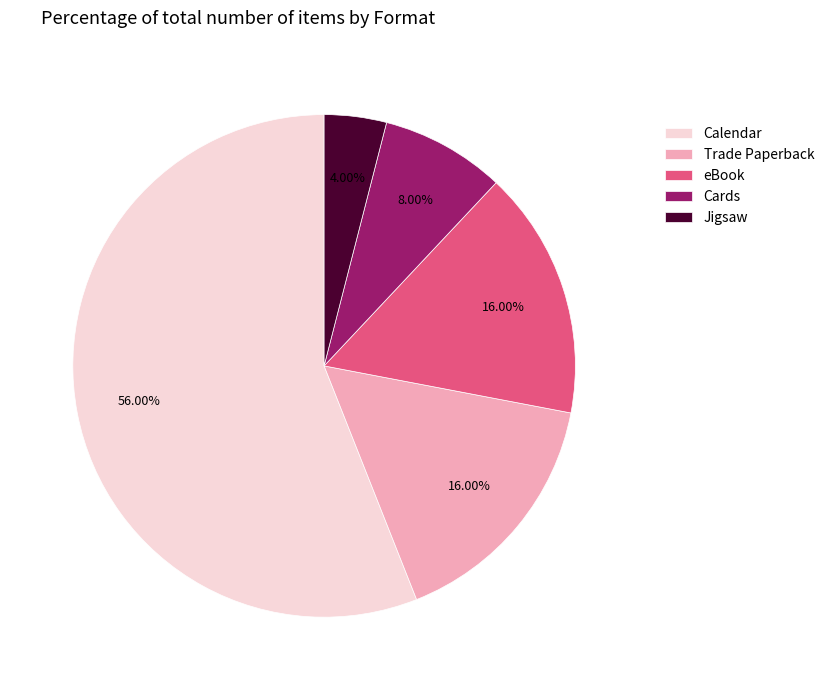

The Cards slice represents 8% of the pie. True or false?

True